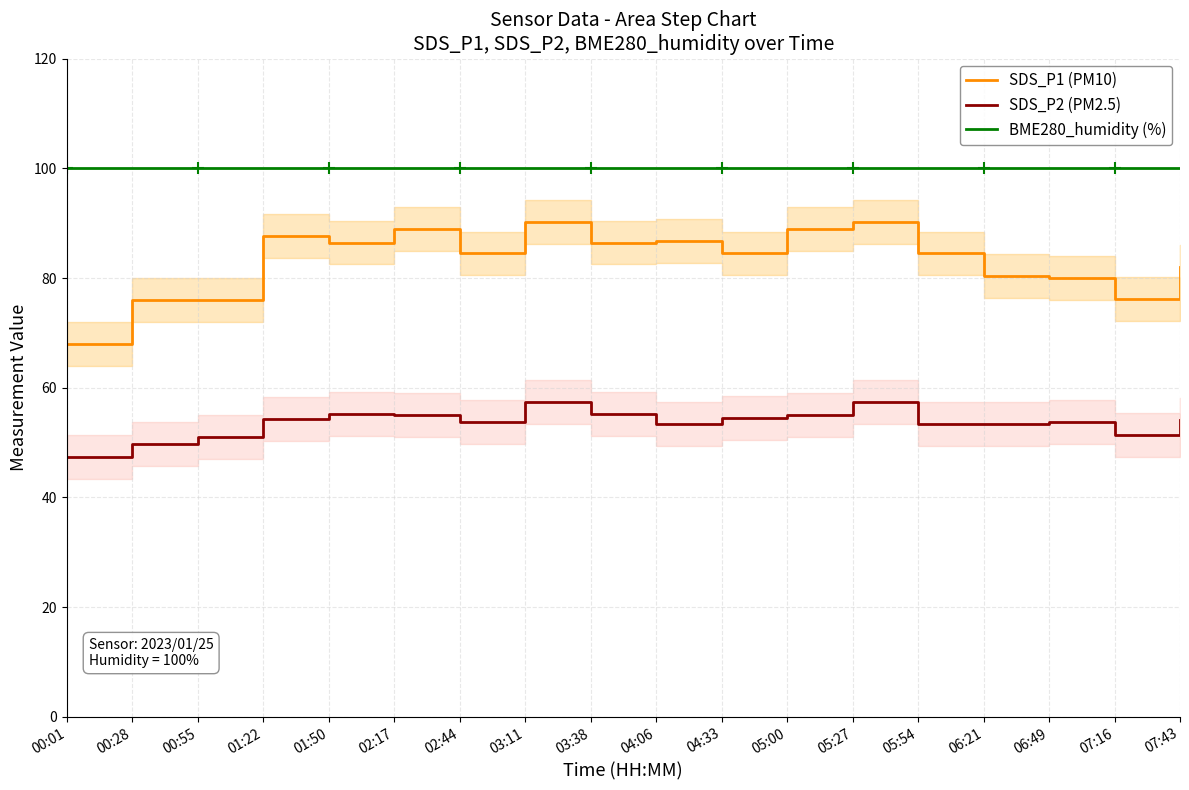

How many lines are shown in the chart?

3